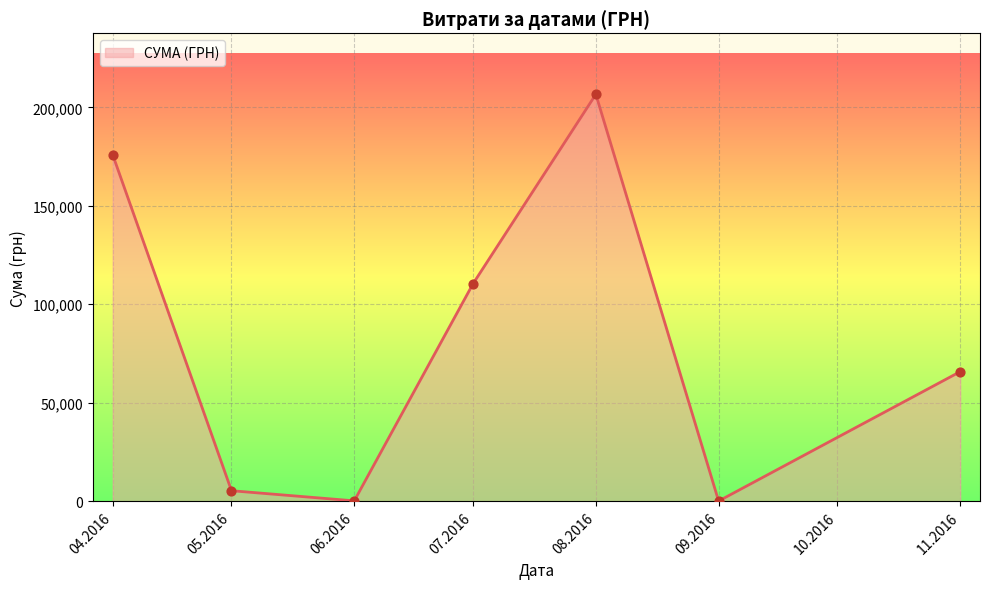

The value at 05.2016 is 5328.0. True or false?

True